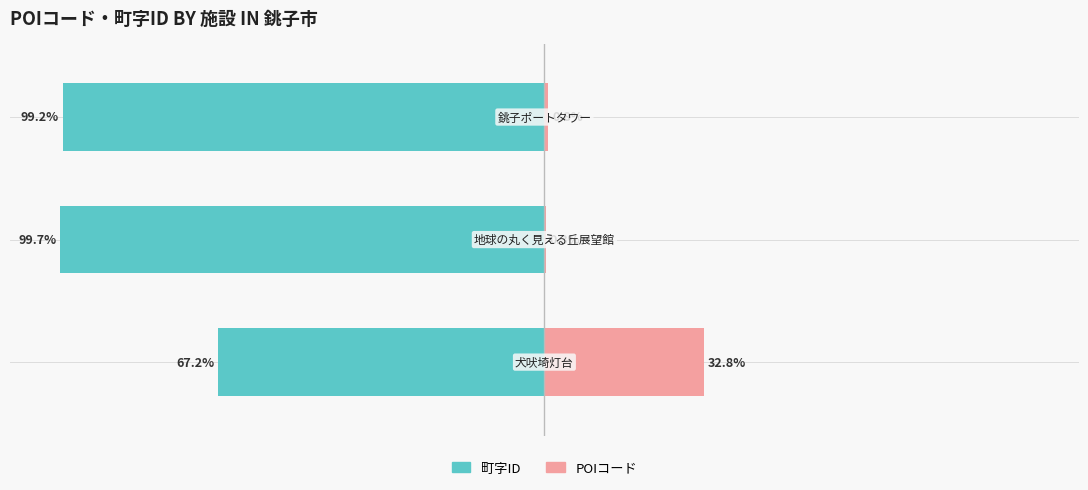

True or false: POIコード has a value of 52.7 at 0.

False